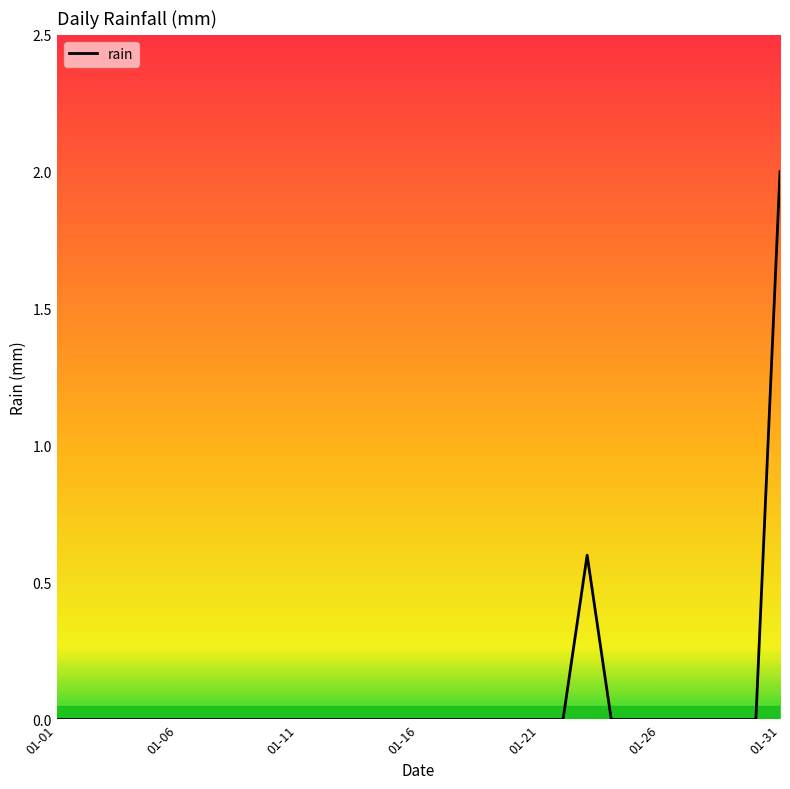

Reading left to right, extract all data points from this chart.

0.0	0.0	0.0	0.0	0.0	0.0	0.0	0.0	0.0	0.0	0.0	0.0	0.0	0.0	0.0	0.0	0.0	0.0	0.0	0.0	0.0	0.0	0.6	0.0	0.0	0.0	0.0	0.0	0.0	0.0	2.0